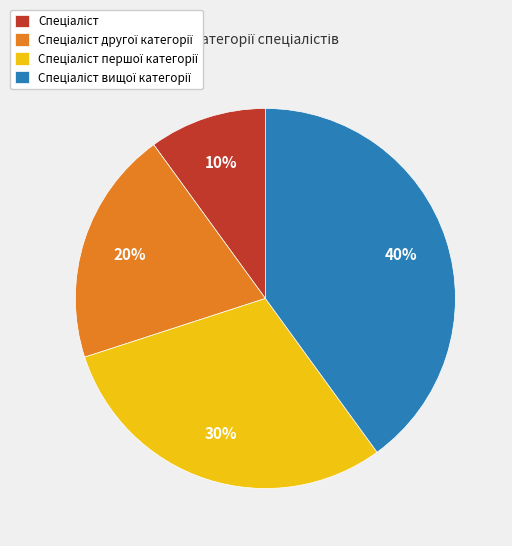

To the nearest percent, what is the average slice percentage?

25%